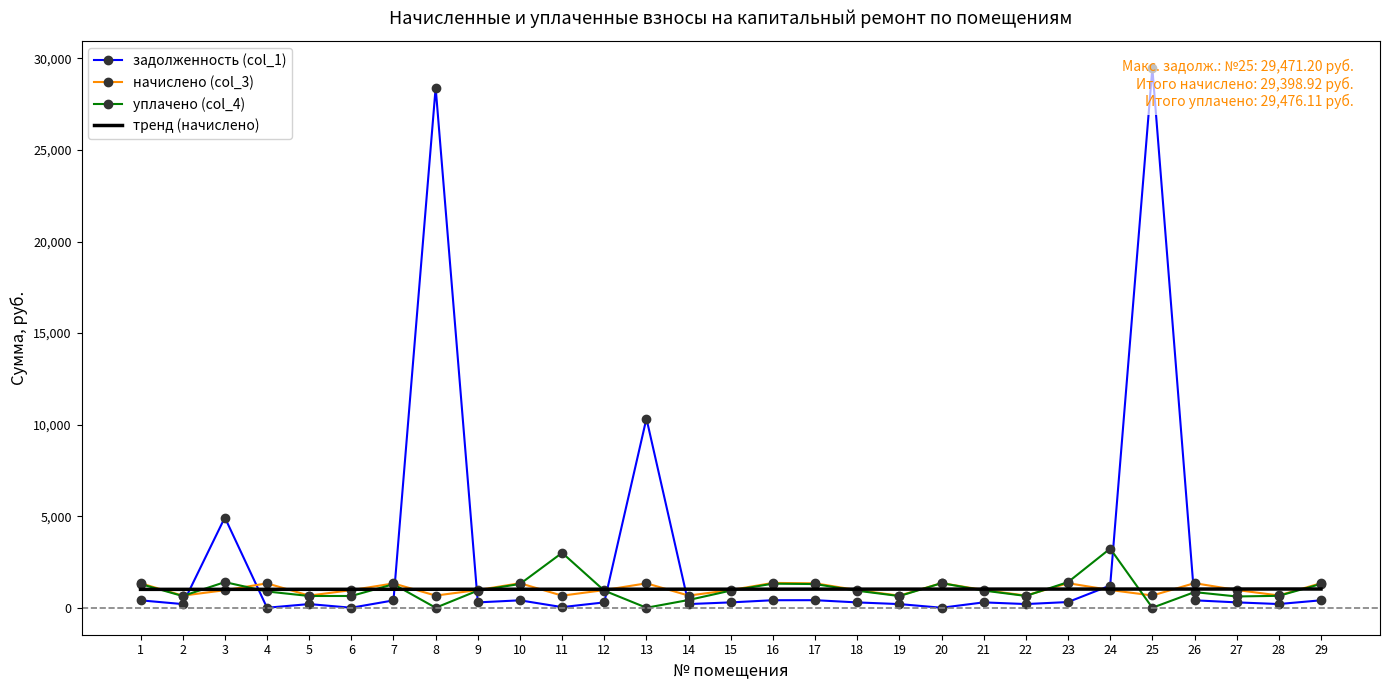

At 3, list the series in order from smallest to largest.

начислено (col_3), тренд (начислено), уплачено (col_4), задолженность (col_1)